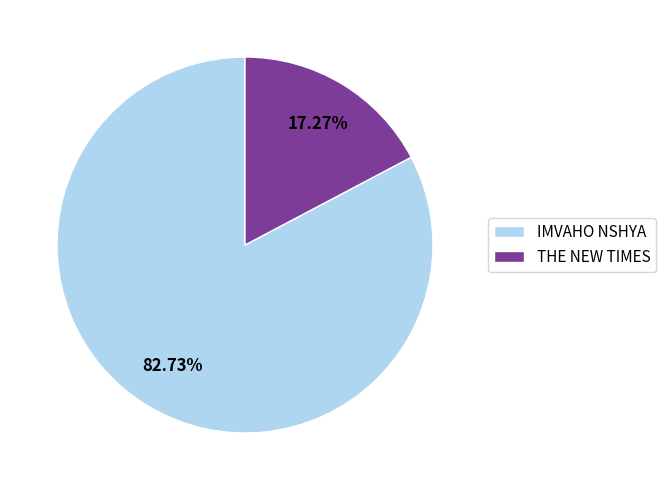

Is it true that IMVAHO NSHYA is 83% of the pie?

True